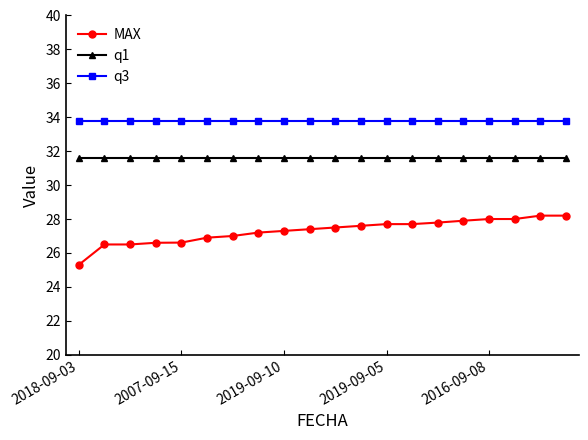

How many data points does each series have?

20